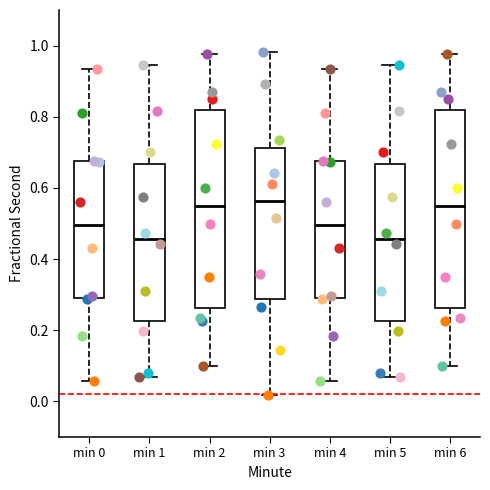

Where does the median line of the box for min 4 sit on the y-axis? The values are not printed on the chart, so give them approximately, as read against the axis.

0.50